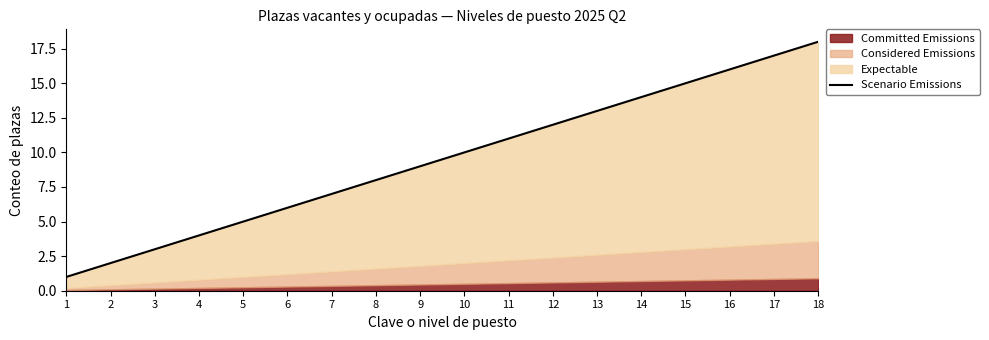

Reading left to right, transcribe all the data shown in this chart.

1=1.0	2=2.0	3=3.0	4=4.0	5=5.0	6=6.0	7=7.0	8=8.0	9=9.0	10=10.0	11=11.0	12=12.0	13=13.0	14=14.0	15=15.0	16=16.0	17=17.0	18=18.0